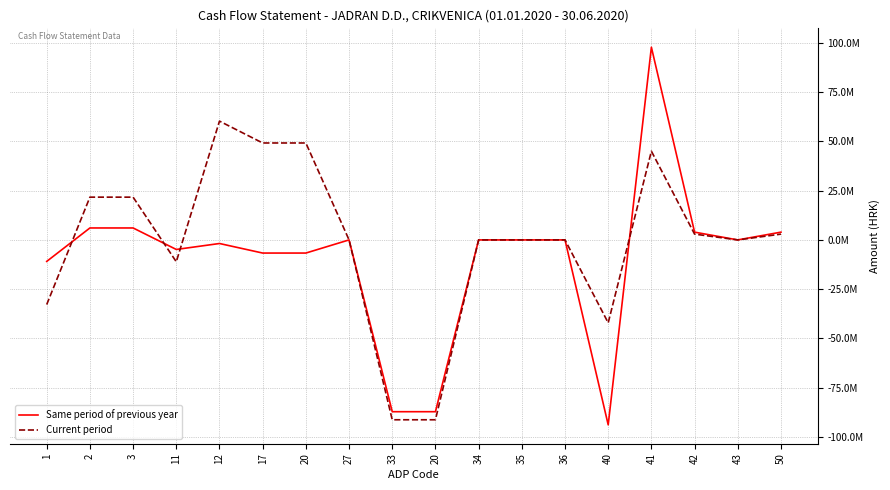

What is the difference between the maximum and minimum values in the Same period of previous year series?

191567050